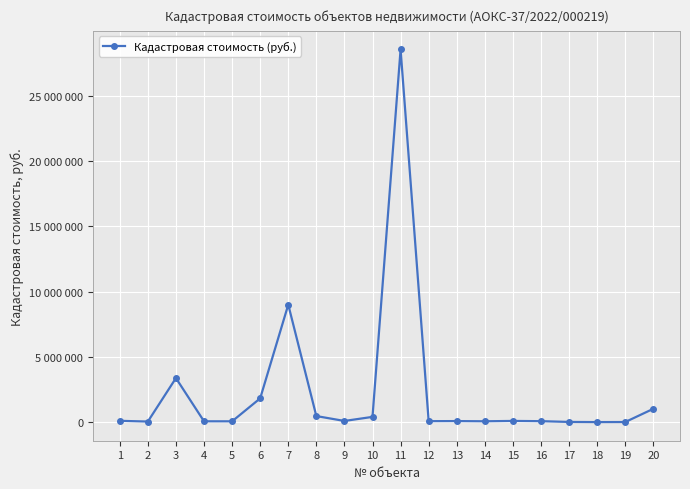

Rank the categories by value from highest to lowest.

11, 7, 3, 6, 20, 8, 10, 1, 15, 9, 13, 12, 16, 14, 4, 5, 2, 17, 19, 18